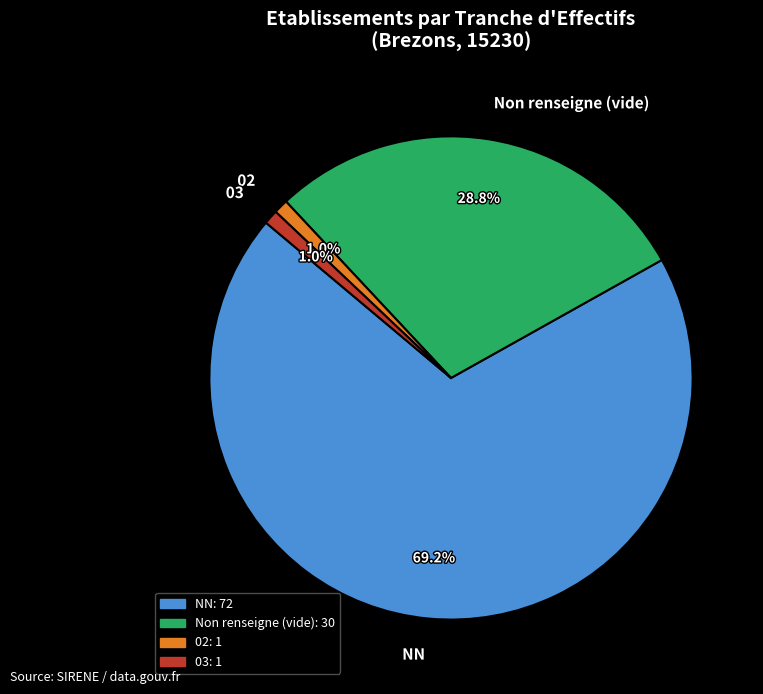

Which category accounts for the majority?

NN